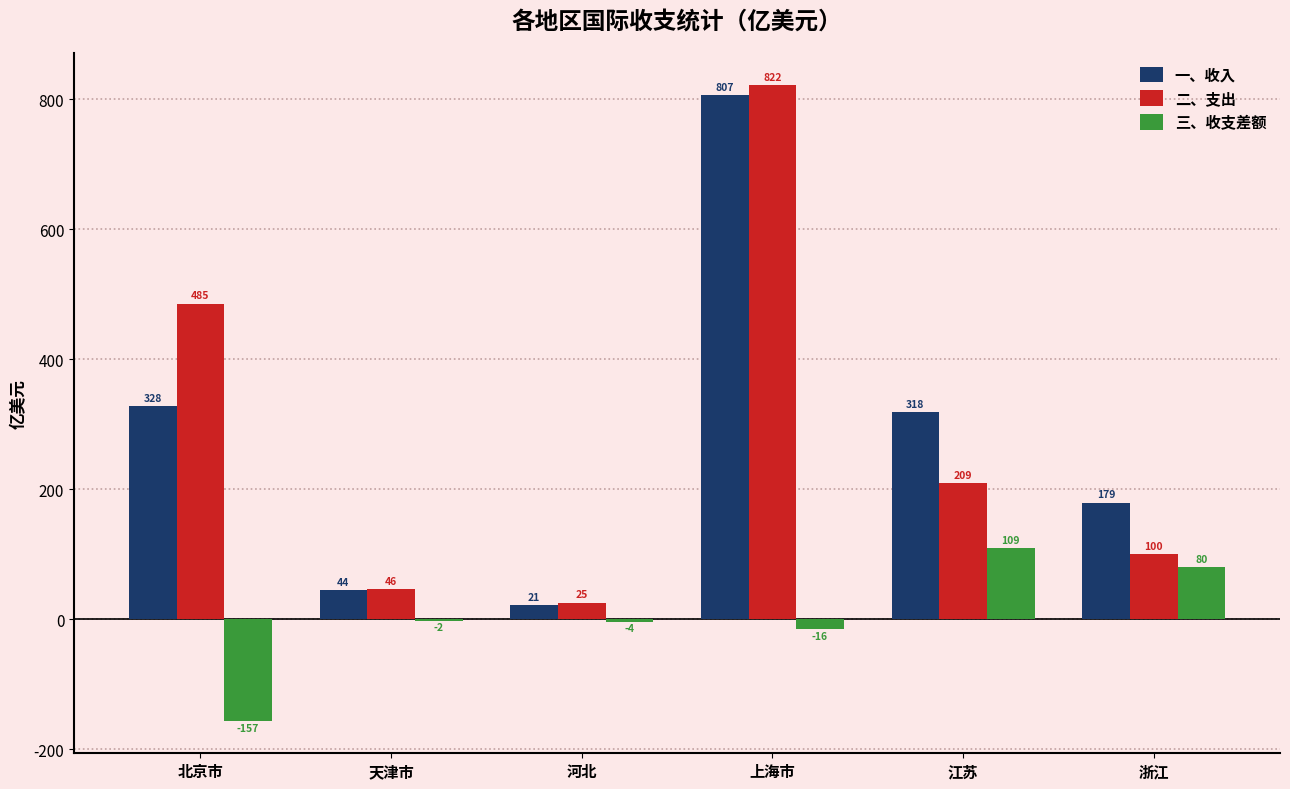

How many data points does each series have?

6